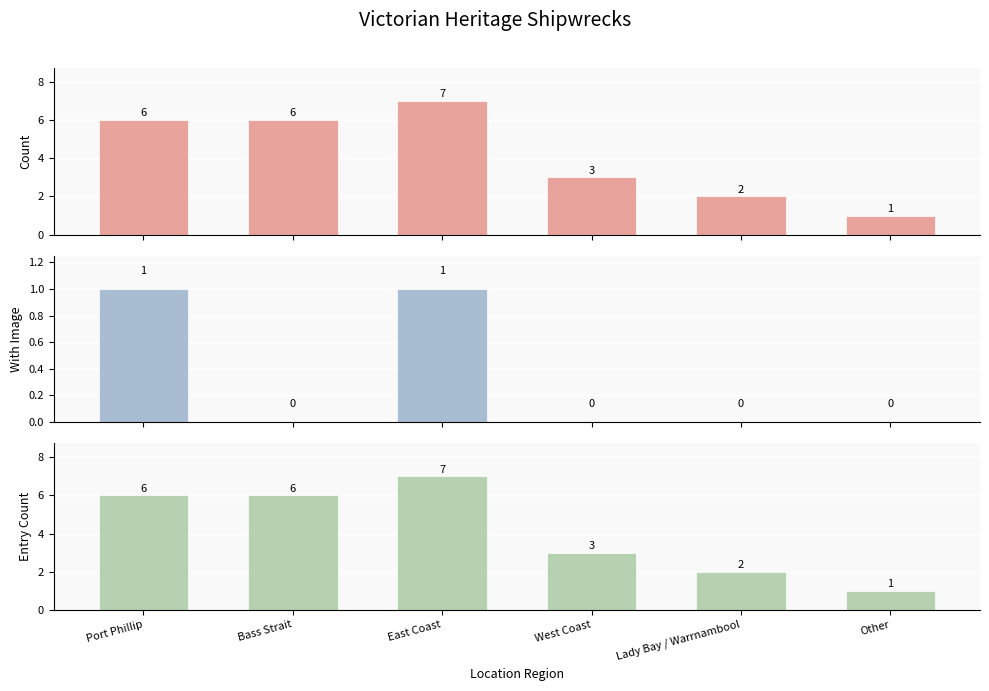

How many bars are there in total?

18